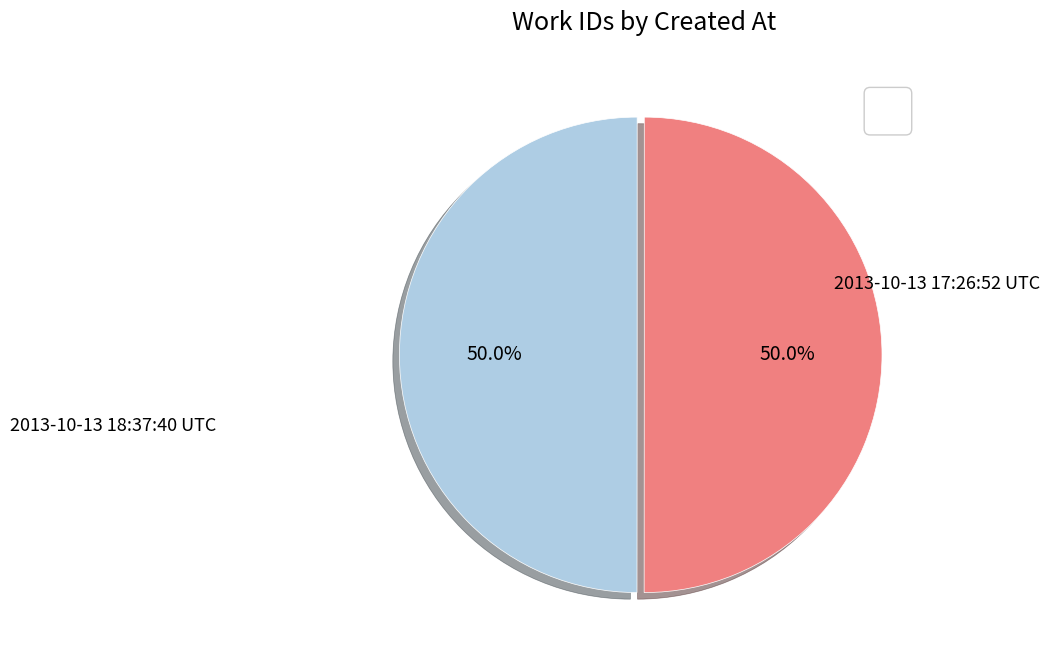

To the nearest percent, what is the average slice percentage?

50%